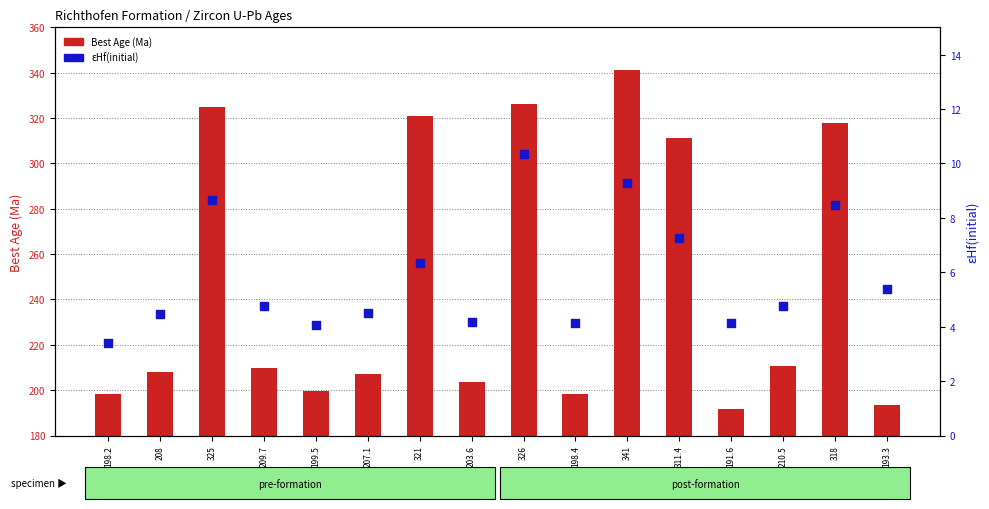

Which series reaches the maximum Y coordinate?

Best Age (Ma)